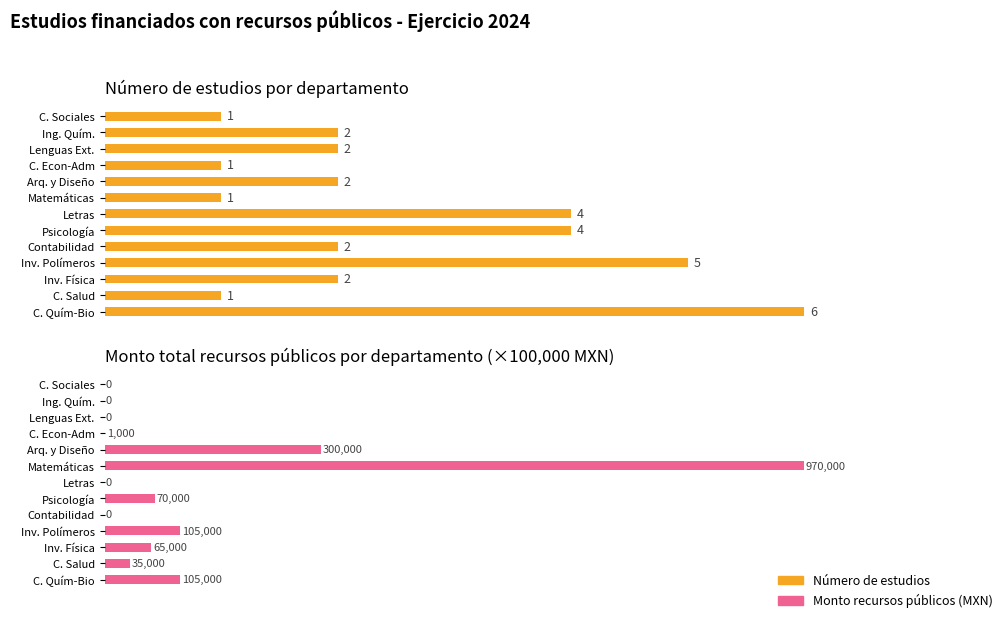

Are the bars horizontal?

Yes